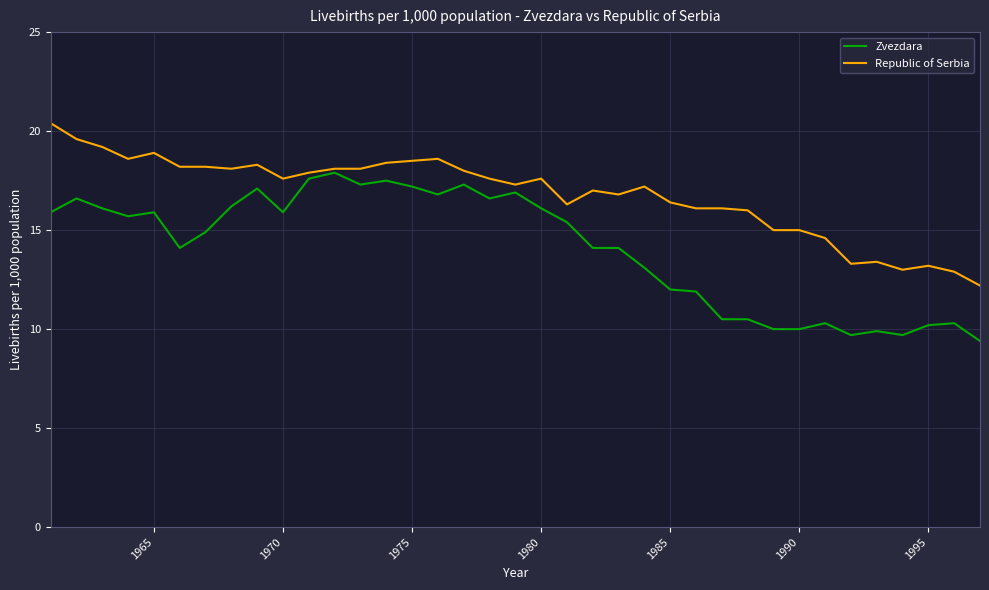

True or false: Zvezdara and Republic of Serbia intersect in this chart.

False